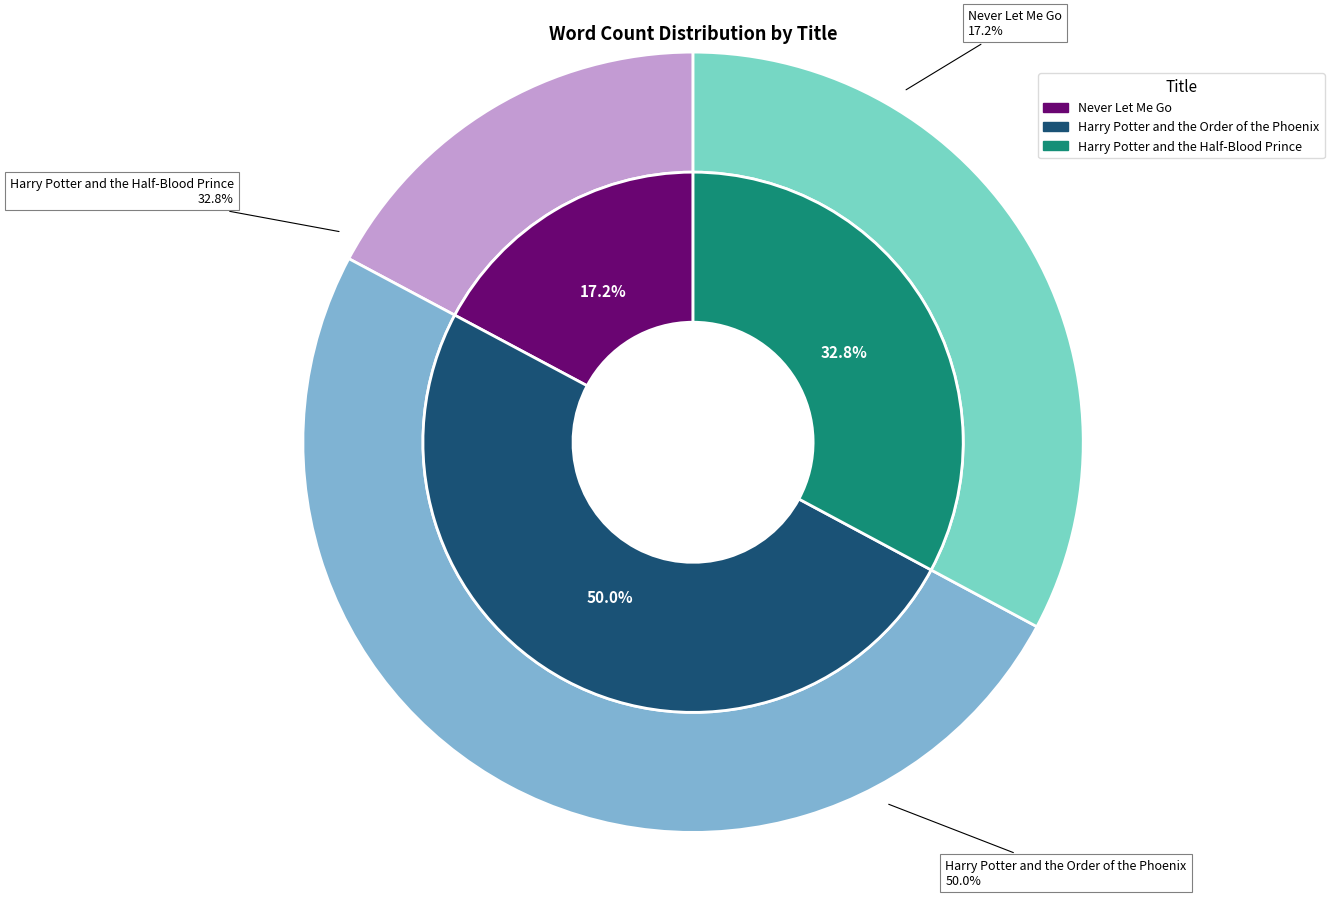

What is the total percentage of Harry Potter and the Order of the Phoenix and Harry Potter and the Half-Blood Prince?

82.8%